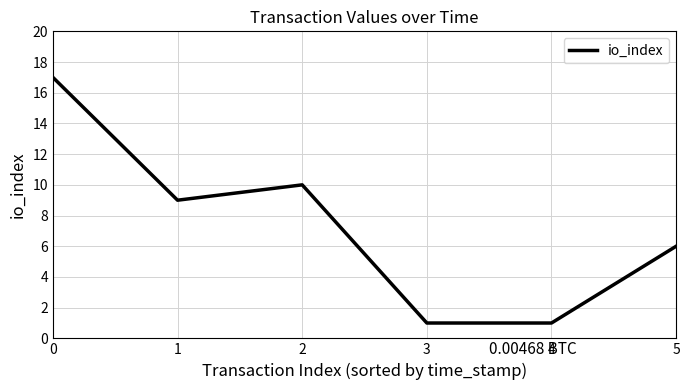

How many interior local peaks (higher than both neighbors) does the data have?

1